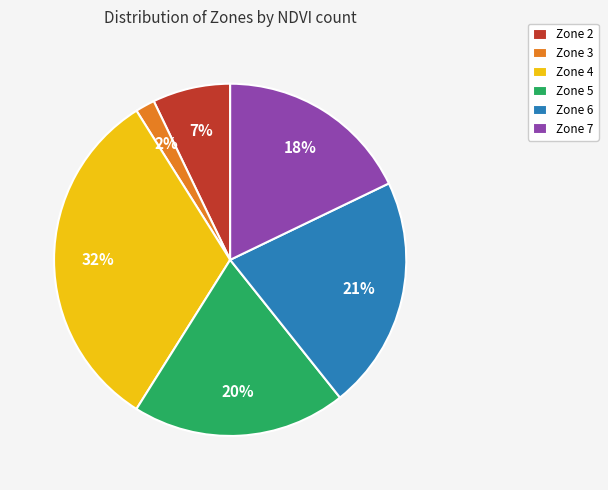

Is there a majority slice in this chart?

No